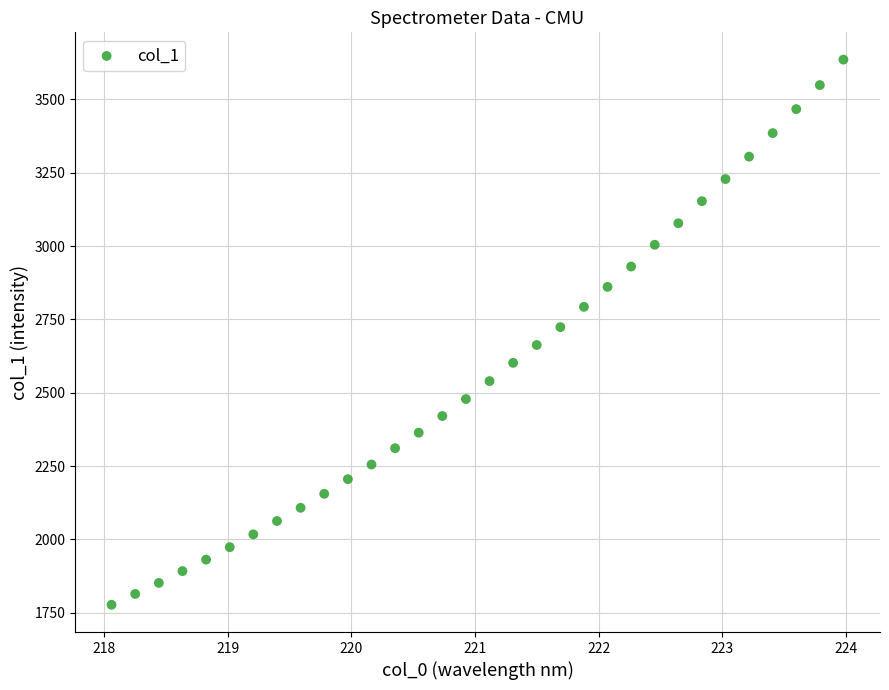

What is the range of X values (max minus min)?

5.9